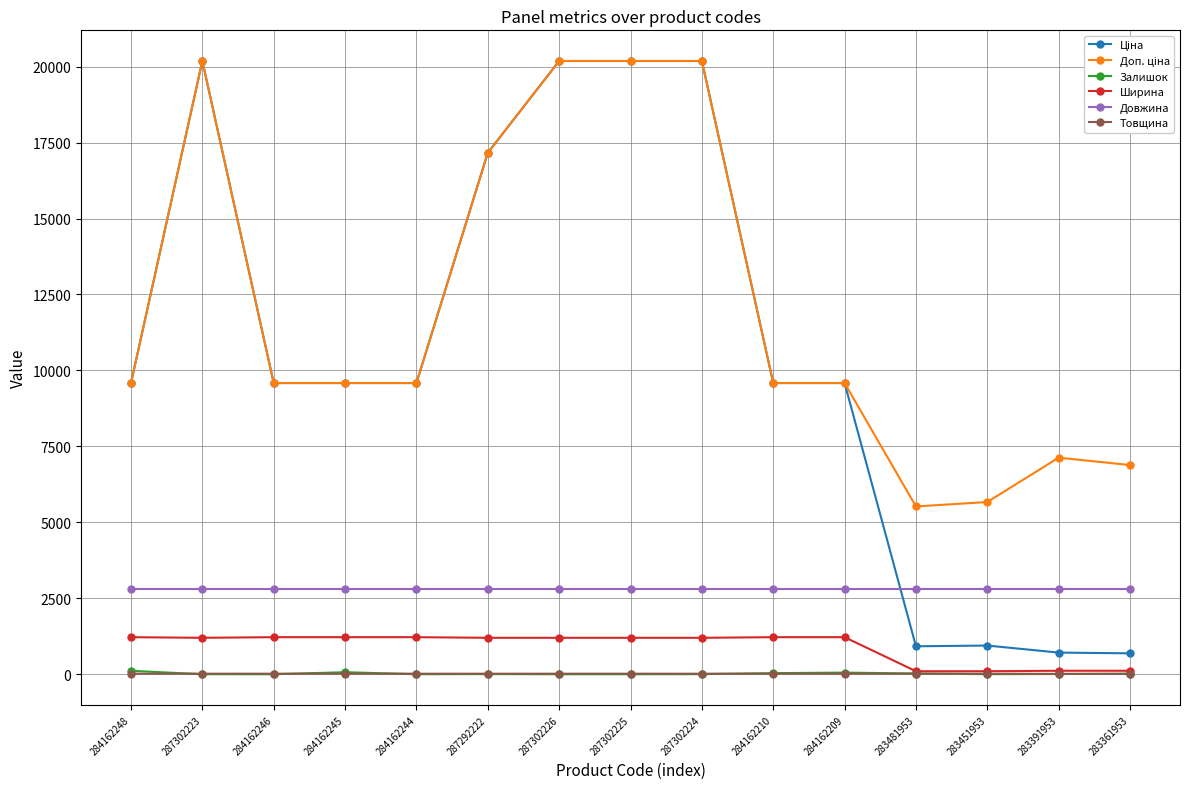

At how many categories does at least one series exceed 16757?

5